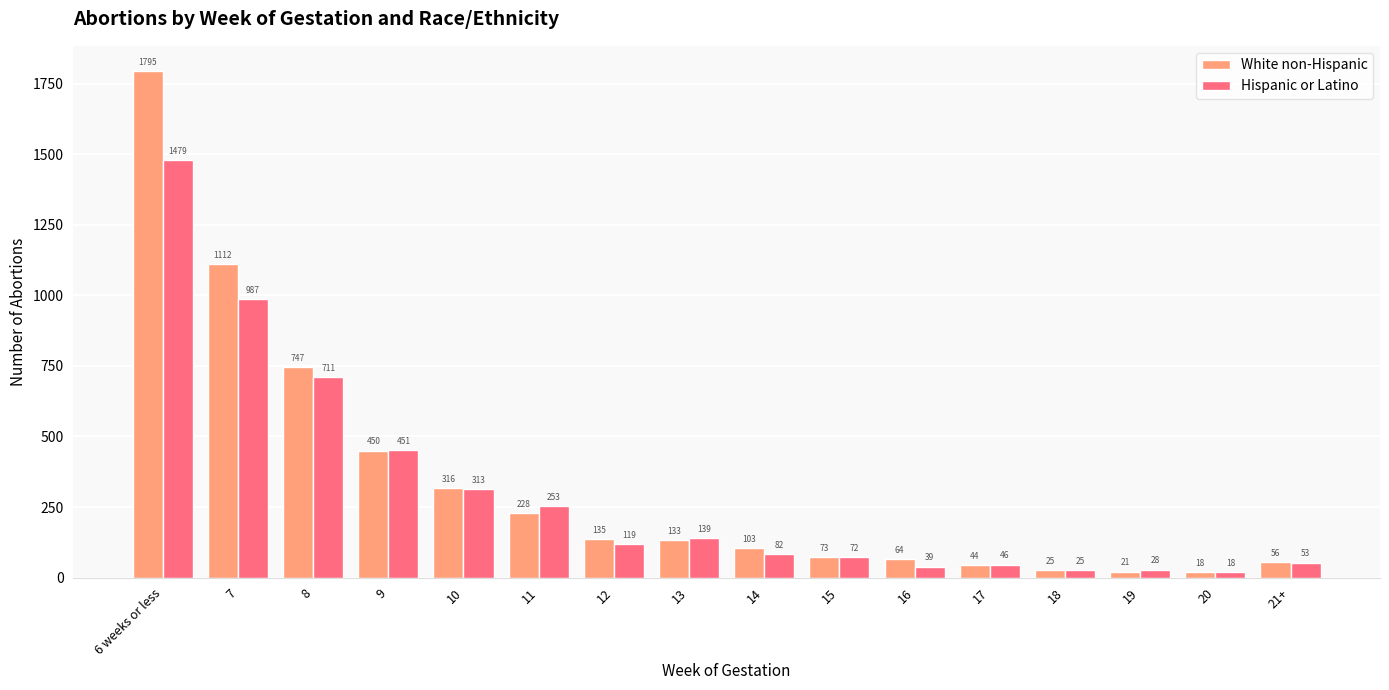

Where is White non-Hispanic nearest to the value 906?

8